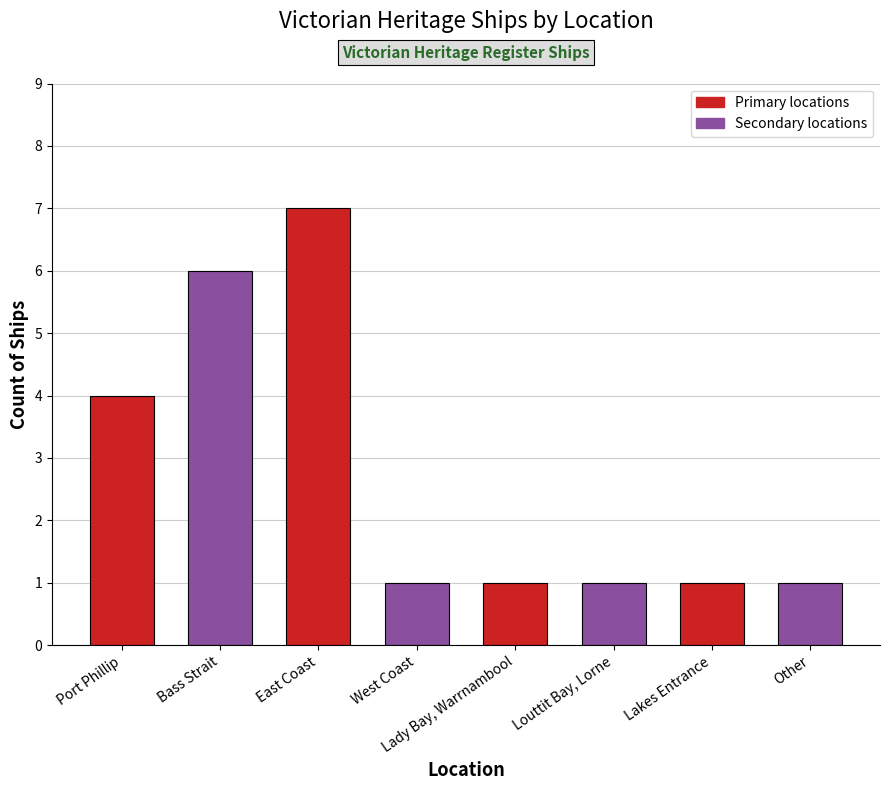

The chart shows a value of 1 at Louttit Bay, Lorne. True or false?

True